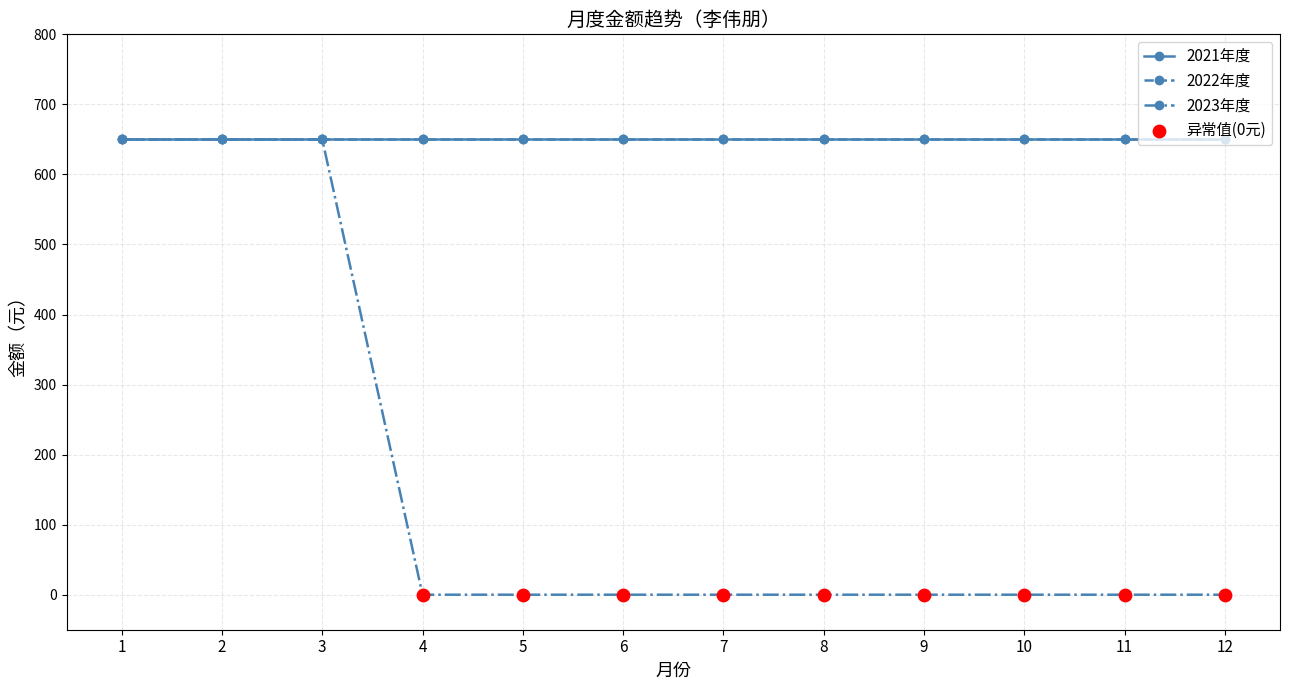

Is this an area chart (filled region under the line)?

No